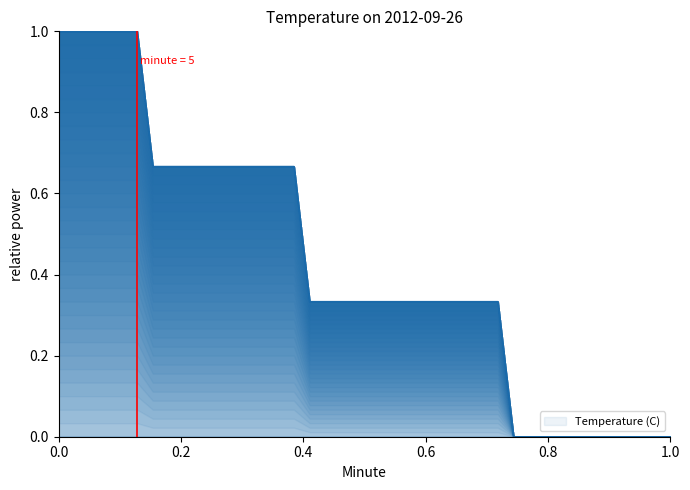

What is the highest value of the Temperature (C) series?

1.0